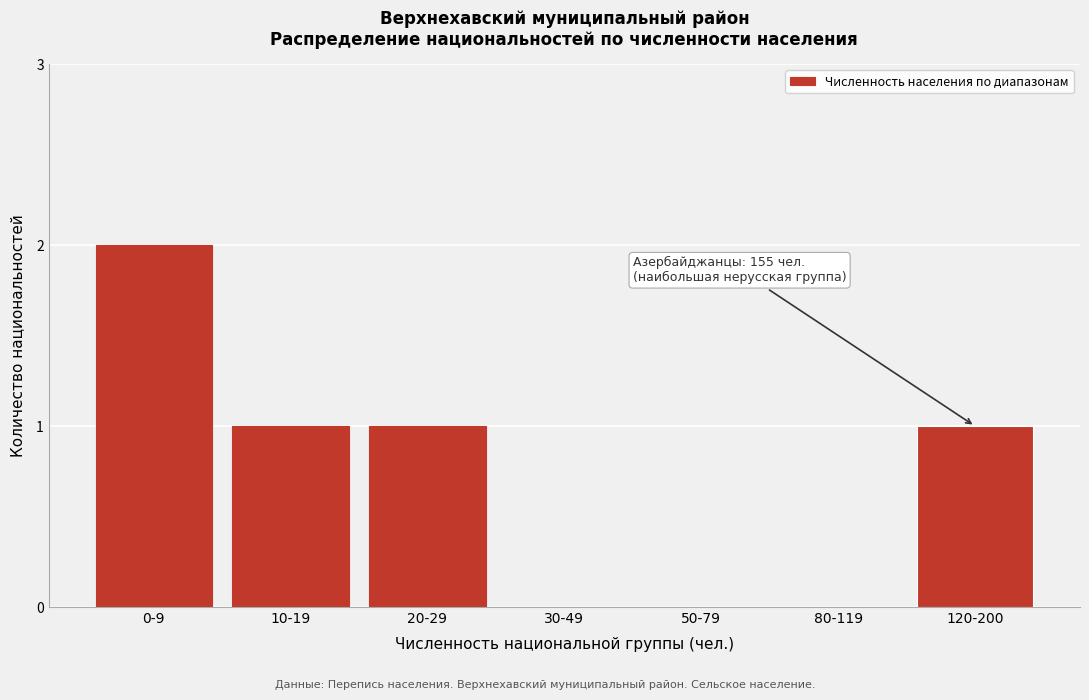

Reading left to right, list all the values displayed in this chart.

0-9=2	10-19=1	20-29=1	30-49=0	50-79=0	80-119=0	120-200=1